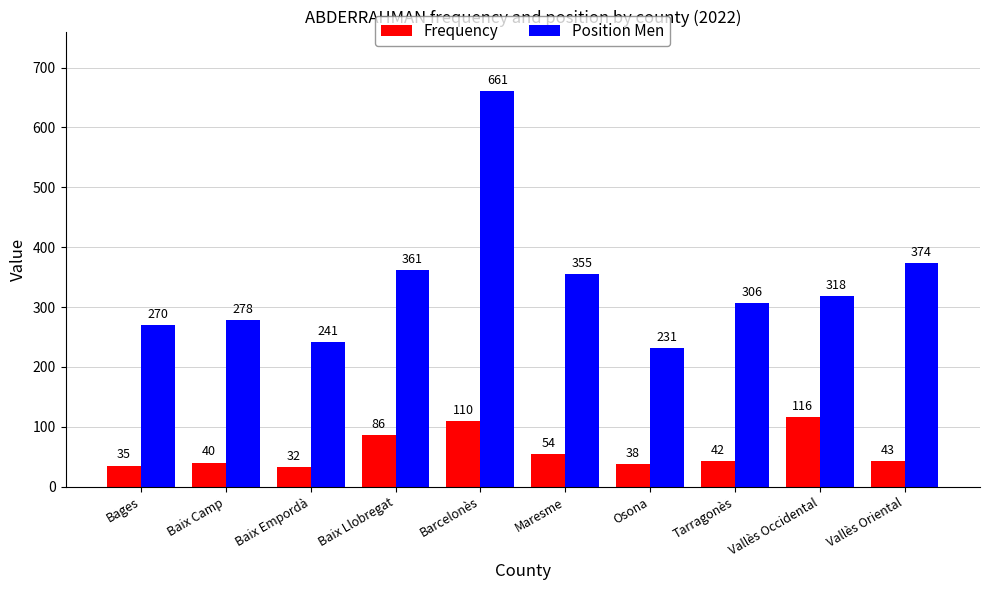

True or false: Frequency has a value of 54 at Maresme.

True